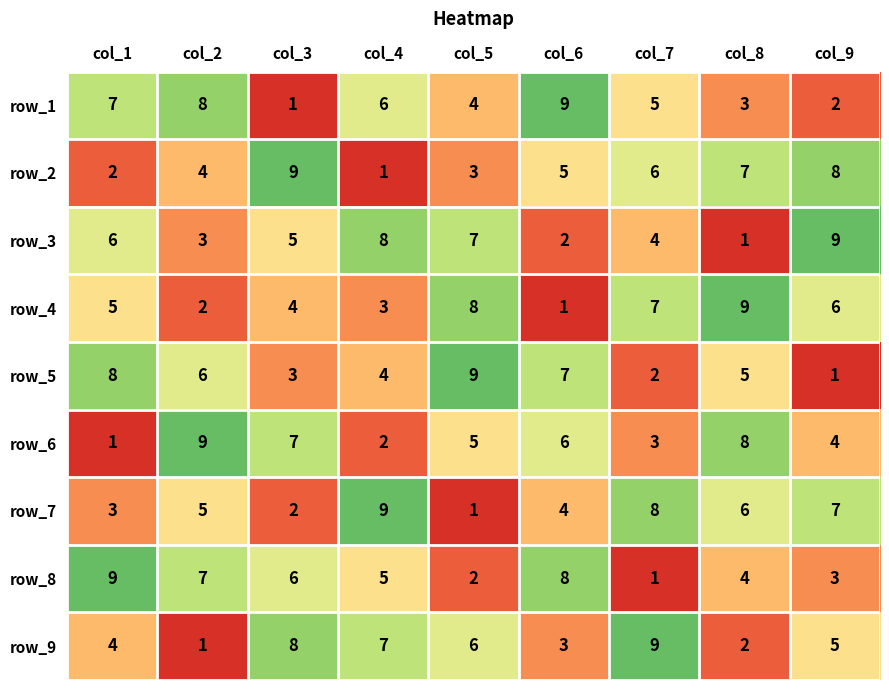

How many values in the row_5 series are below 5?

4